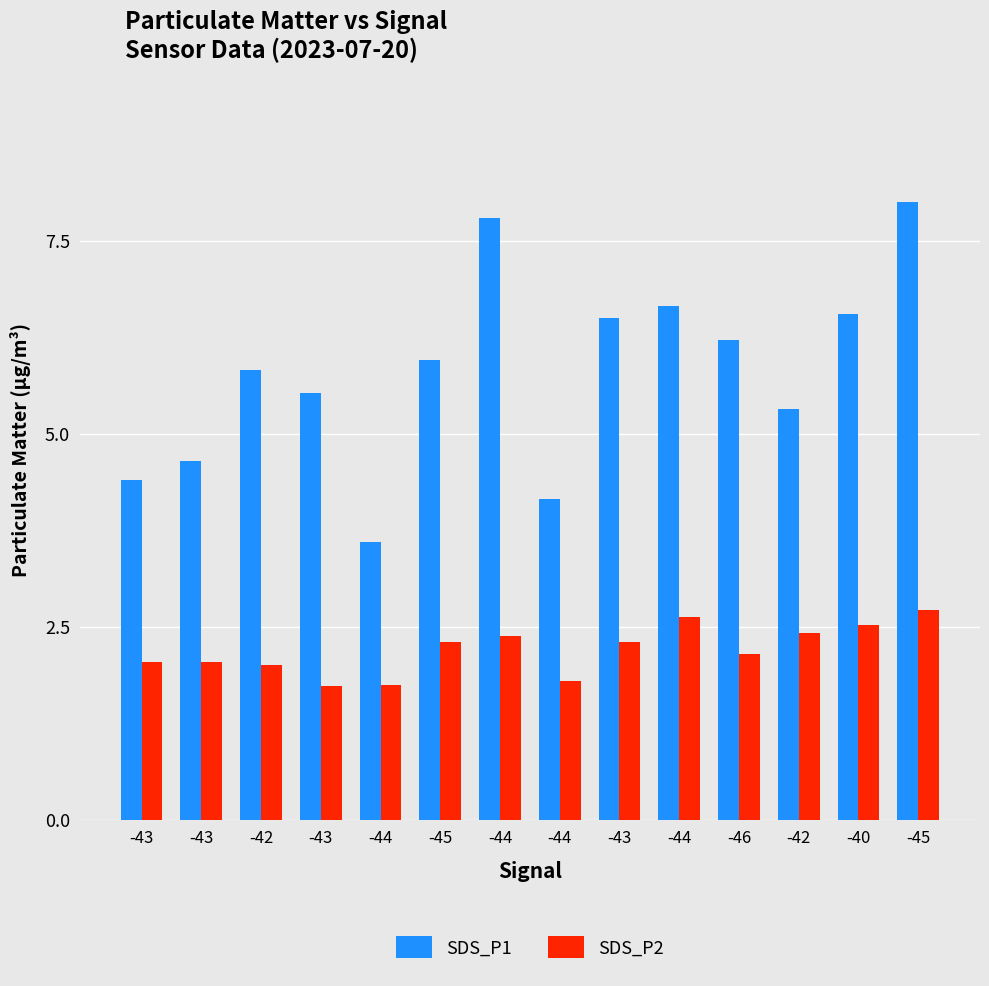

How many bars are there in each group?

2